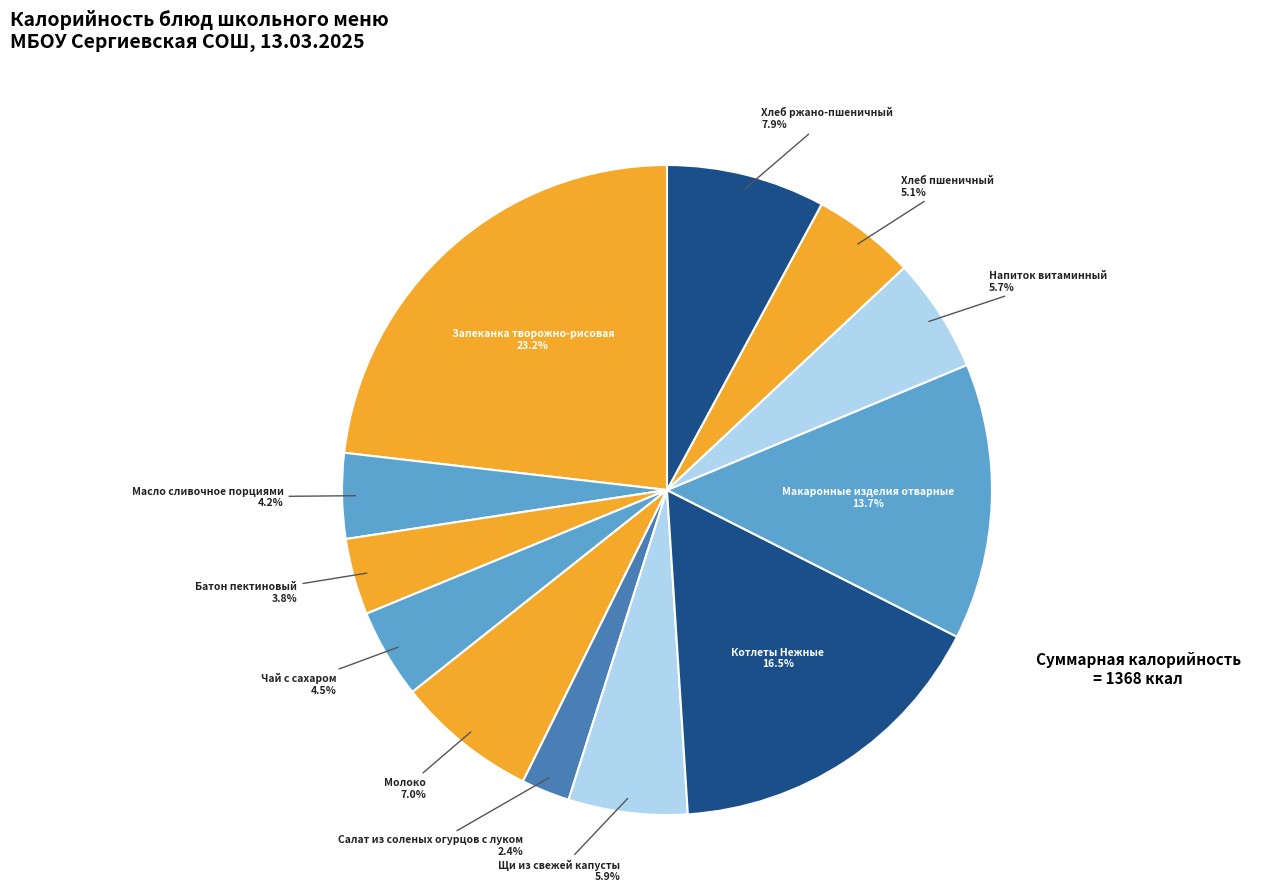

Which slice is the largest?

Запеканка творожно-рисовая